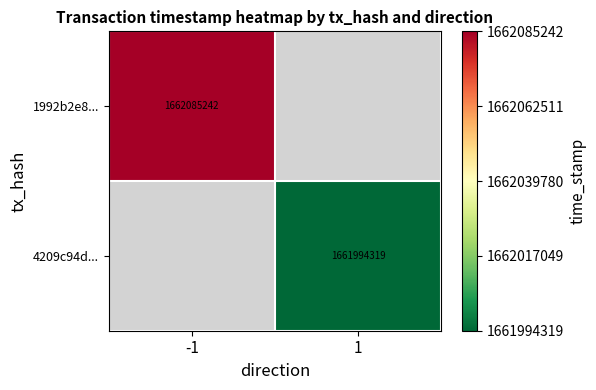

Is it true that 1992b2e8... equals 1662085242 at -1?

True